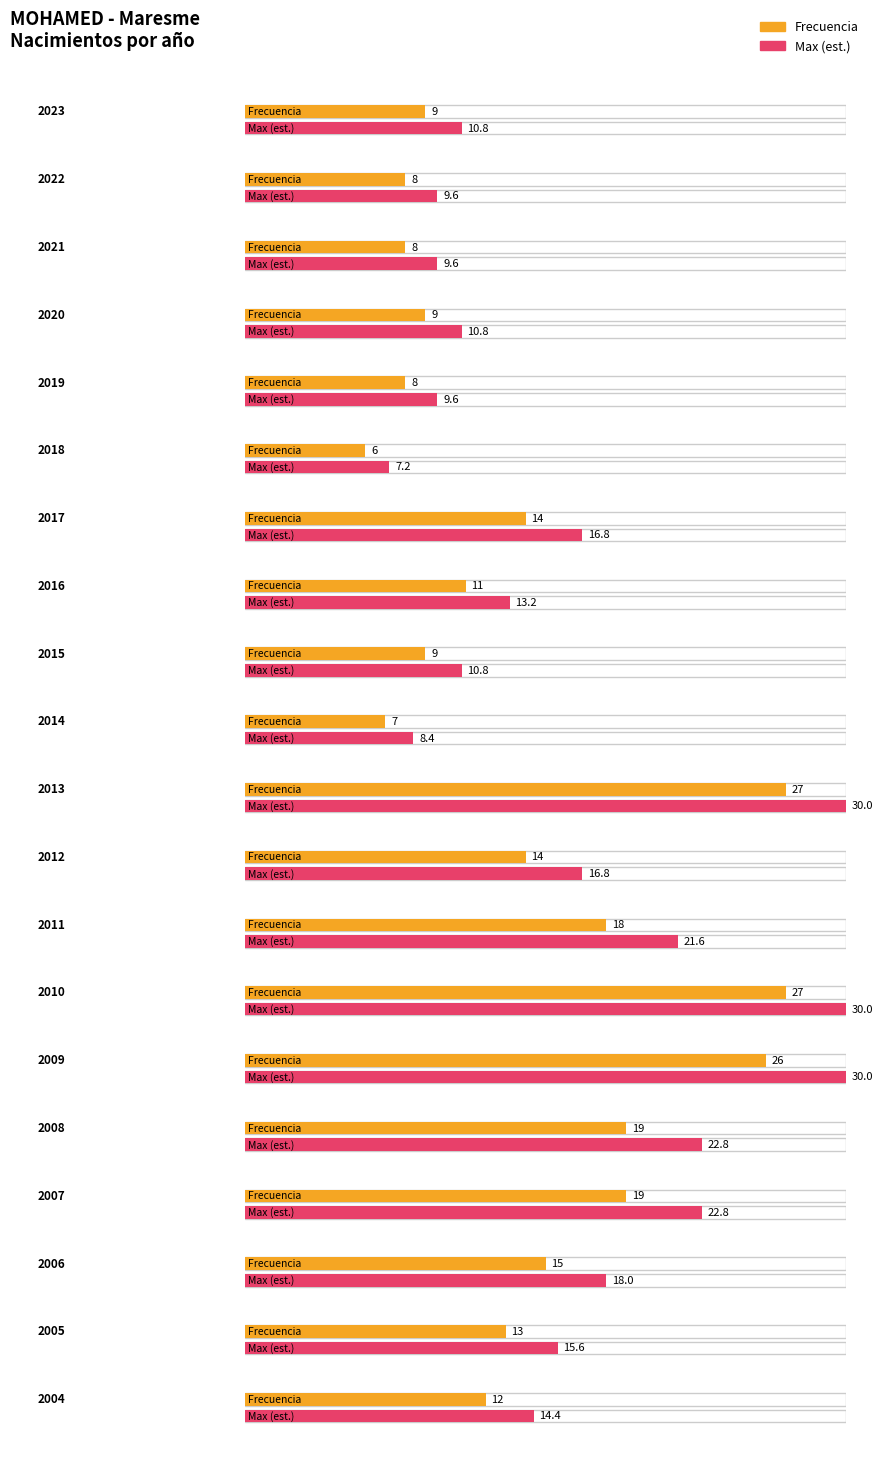

What is the average value?

14